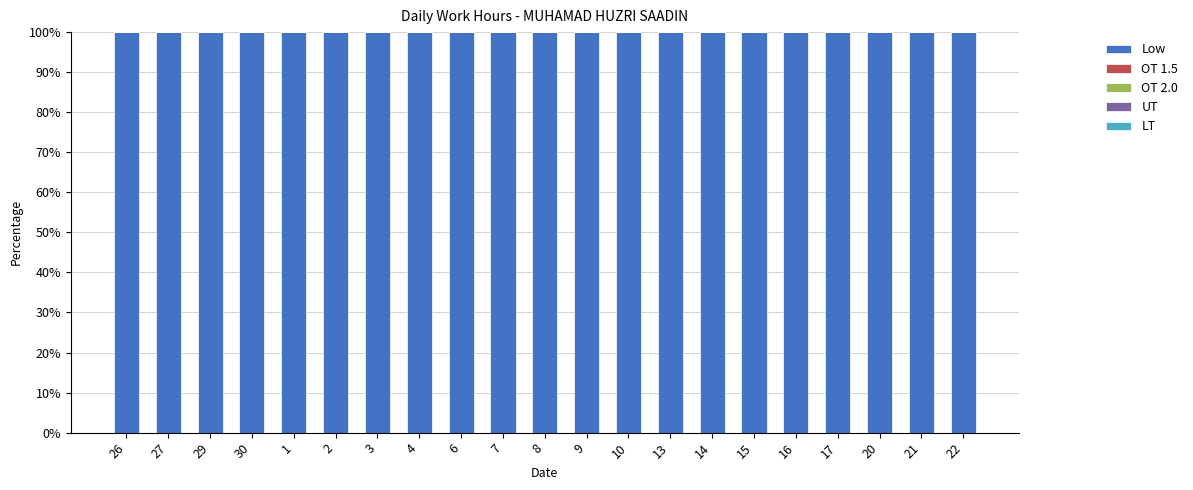

True or false: UT has a value of 0 at 4.

True